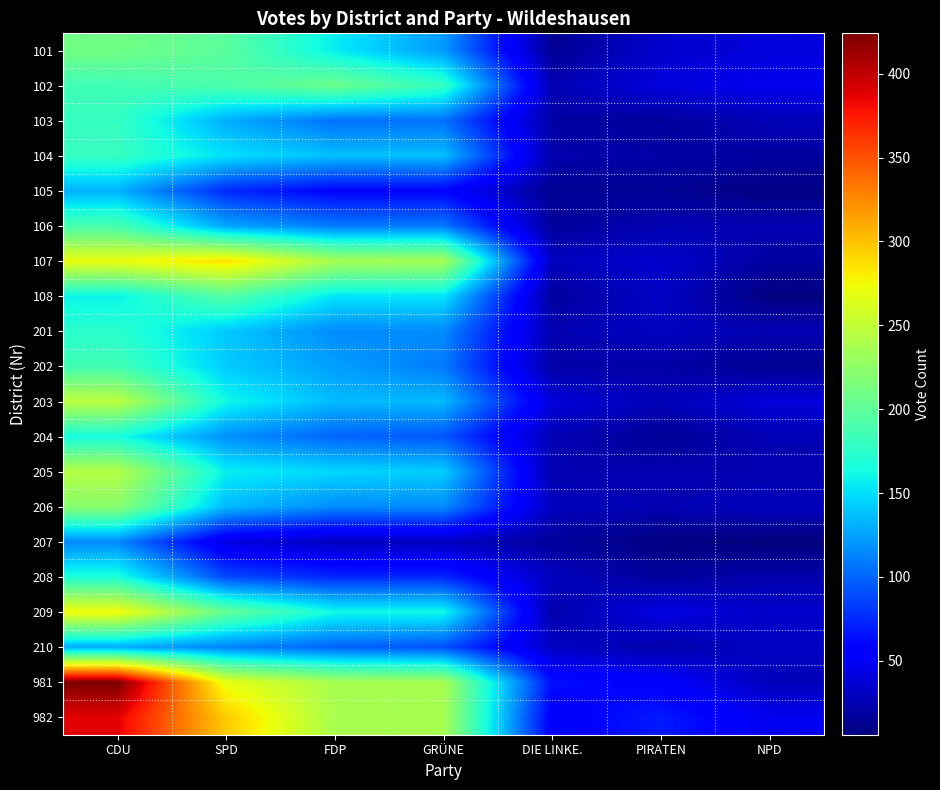

At which category is the sum across all series the highest?

CDU